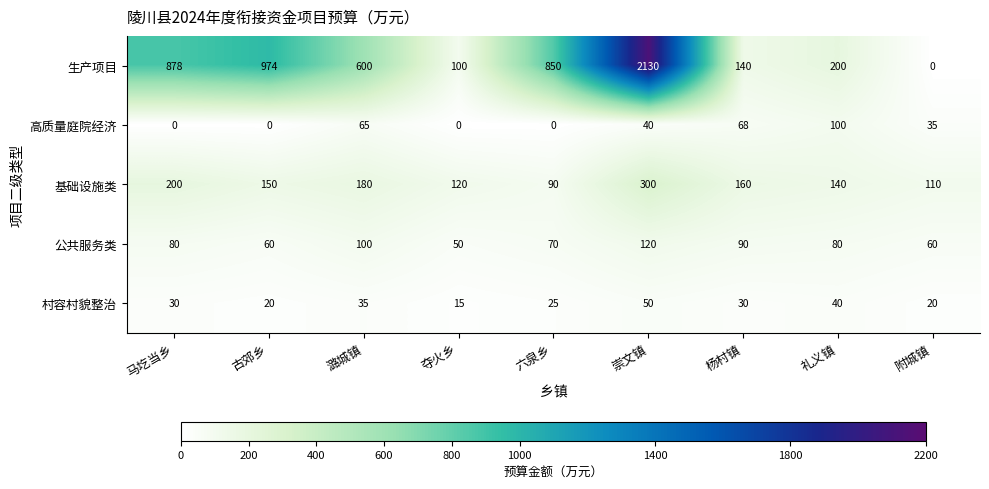

At how many categories does at least one series exceed 1601?

1